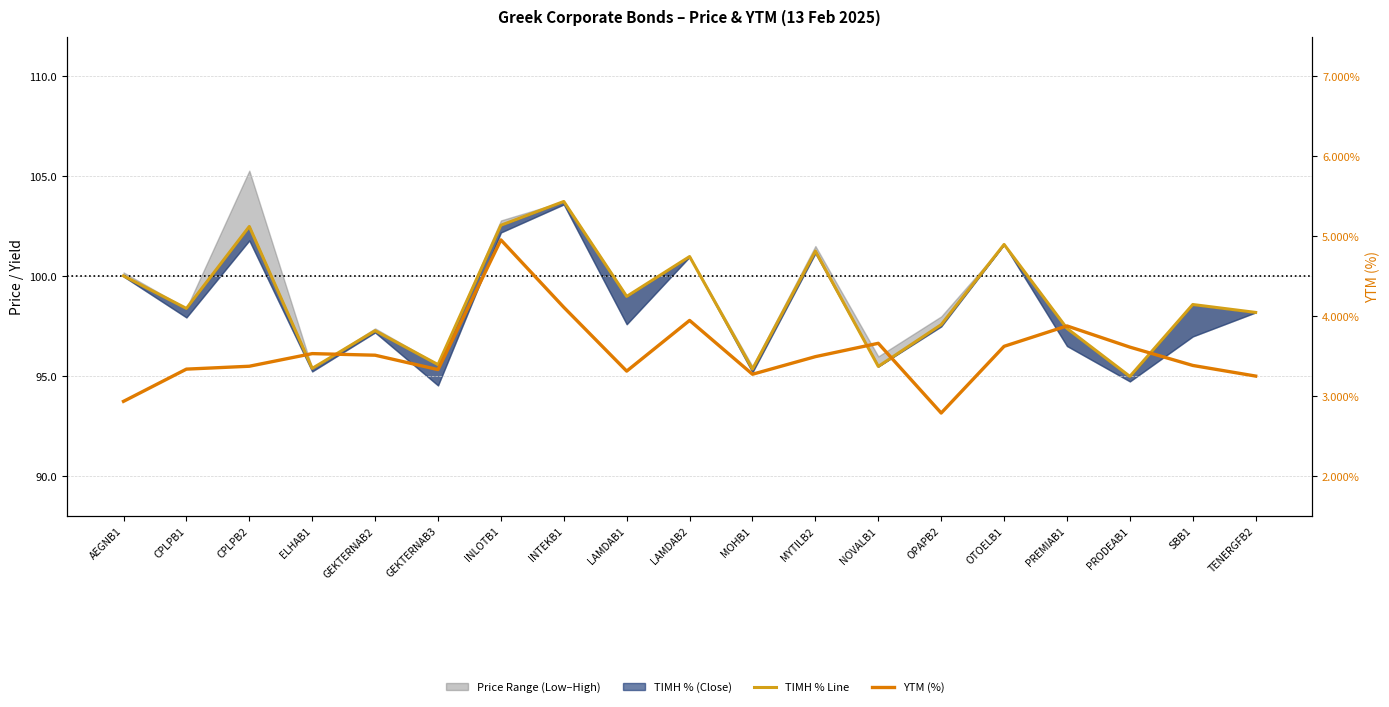

Where does the ΤΙΜΗ % Line series first go above 98?

AEGNB1